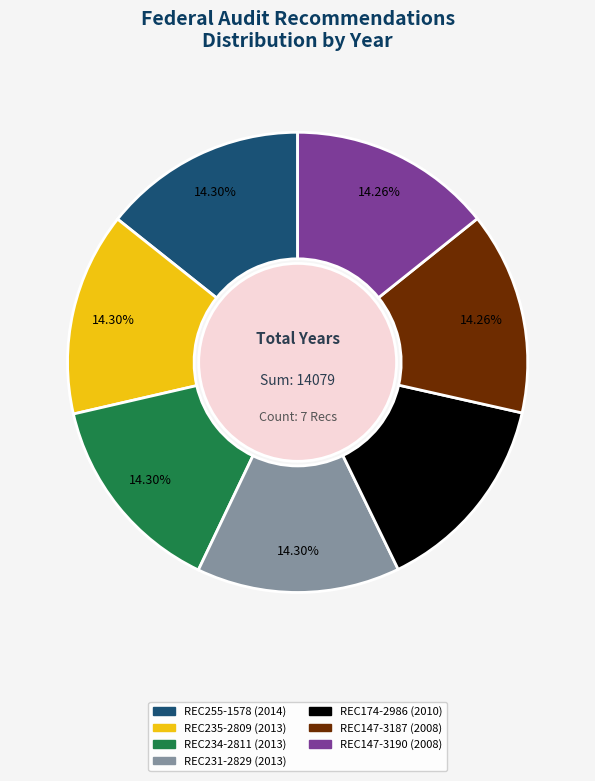

Do REC174-2986 and REC235-2809 together represent more than half of the pie?

No